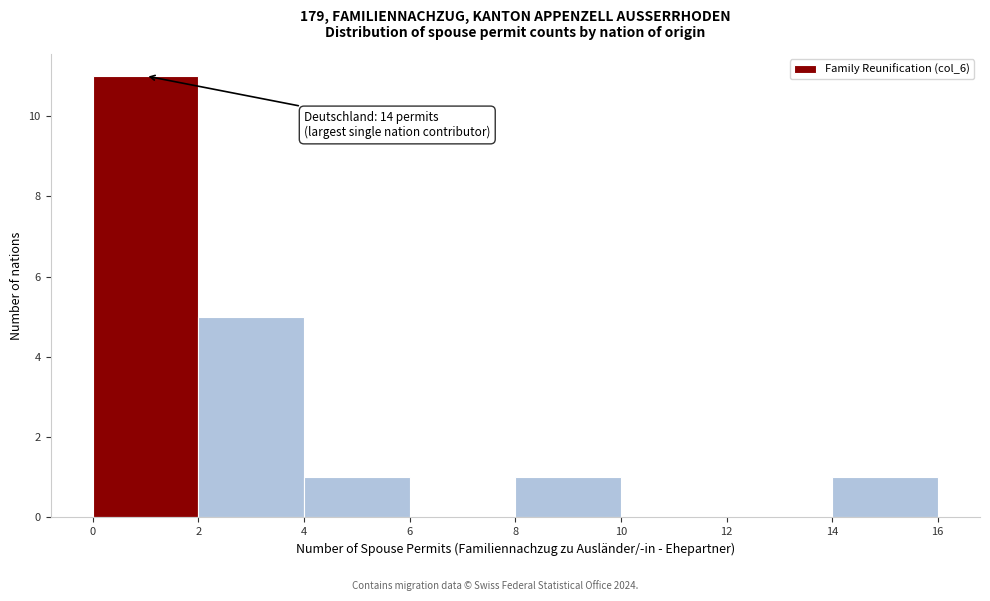

Which range on the x-axis has the tallest bar?

0 to 2